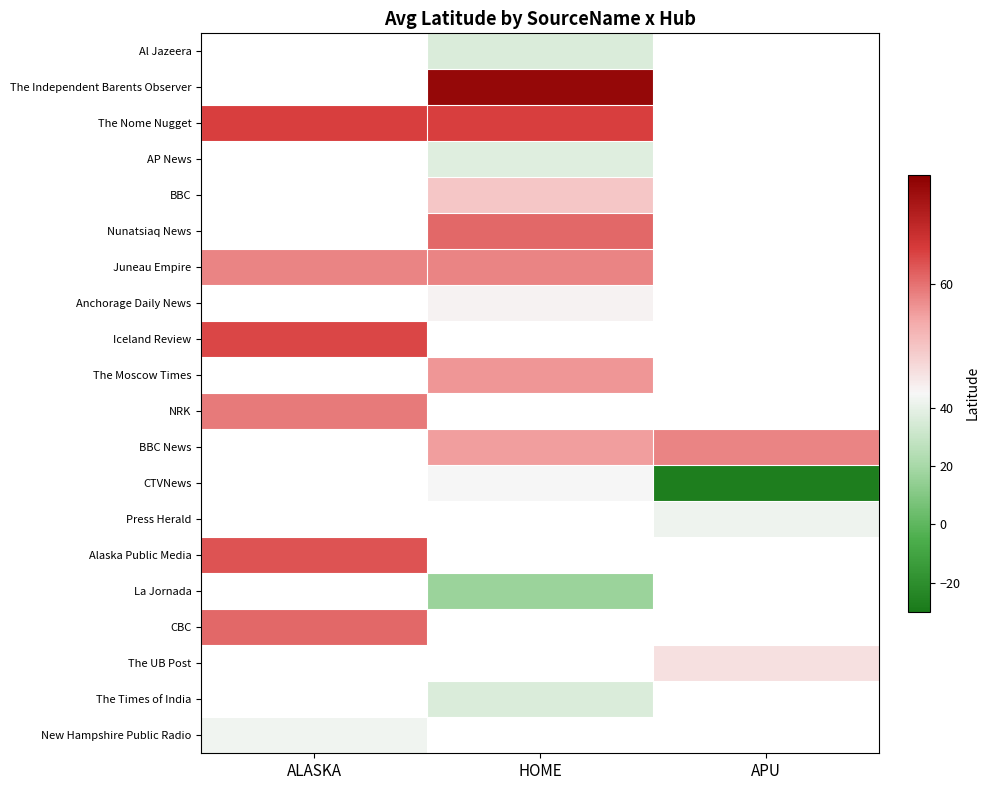

Which has a higher value, HOME or ALASKA?

ALASKA